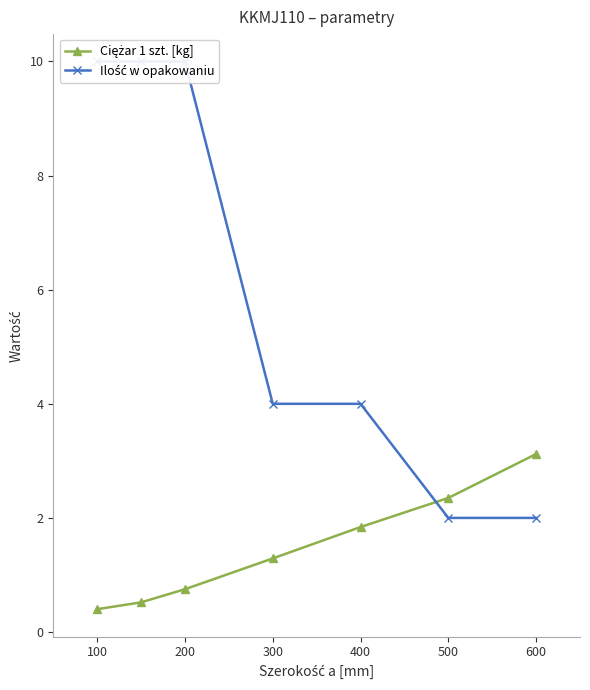

Reading left to right, extract all data points from this chart.

Ciężar 1 szt. [kg]: 0.4	0.5	0.8	1.3	1.8	2.4	3.1
Ilość w opakowaniu: 10.0	10.0	10.0	4.0	4.0	2.0	2.0